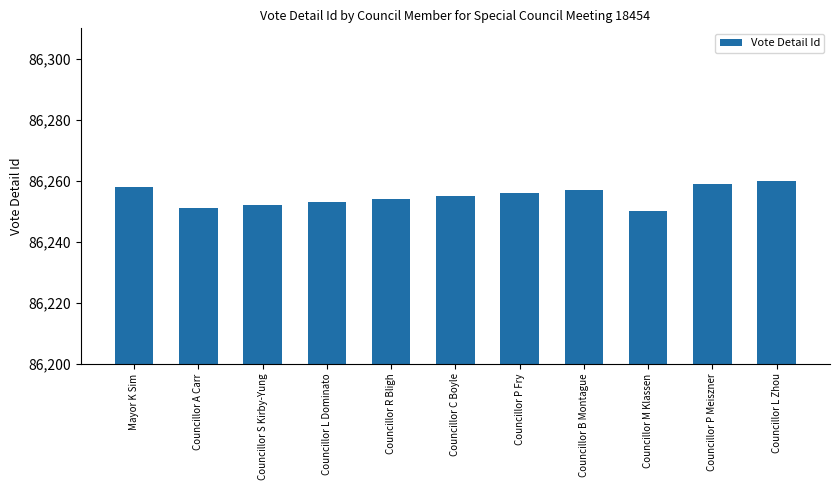

Rank the categories by value from lowest to highest.

Councillor M Klassen, Councillor A Carr, Councillor S Kirby-Yung, Councillor L Dominato, Councillor R Bligh, Councillor C Boyle, Councillor P Fry, Councillor B Montague, Mayor K Sim, Councillor P Meiszner, Councillor L Zhou